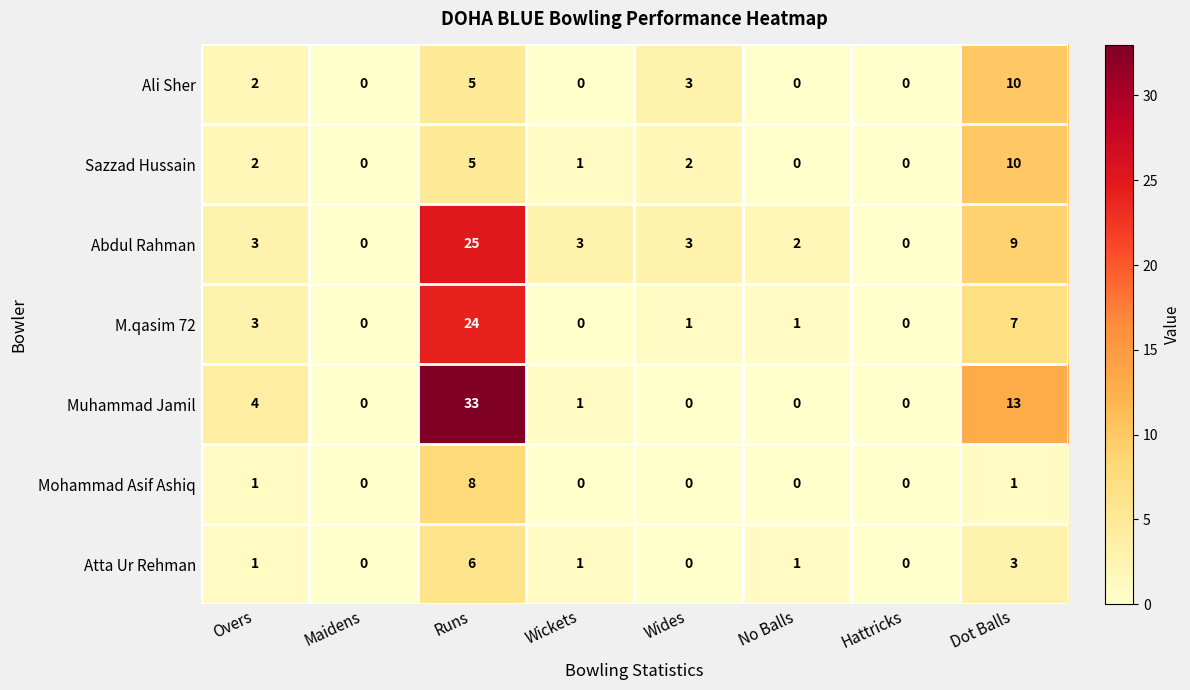

The value of Mohammad Asif Ashiq at Wickets is -5. True or false?

False